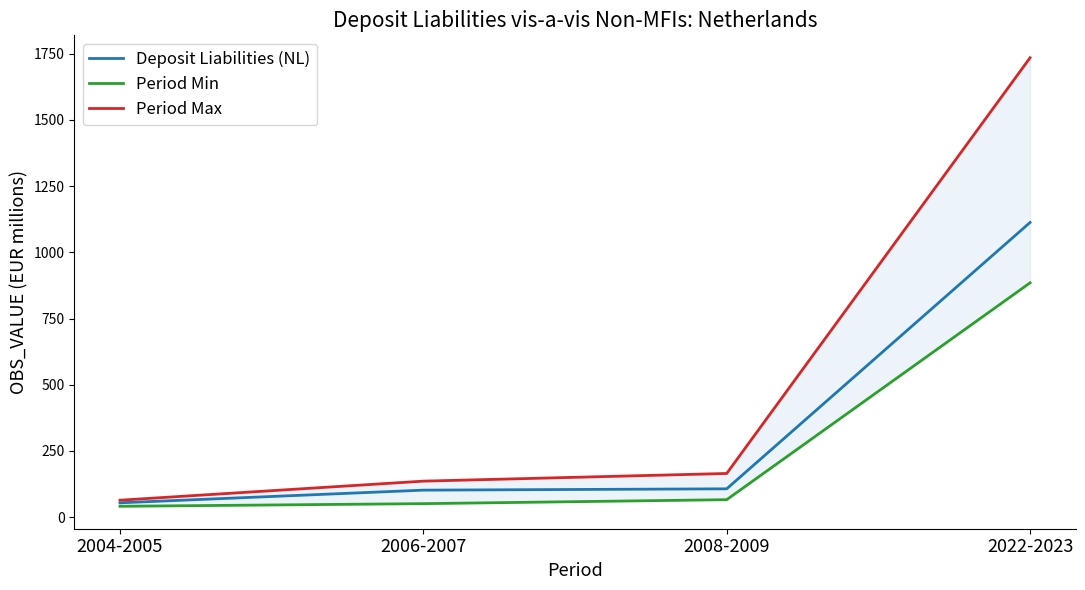

Is the value of Period Max at 2022-2023 greater than the value of Deposit Liabilities (NL) at 2004-2005?

Yes